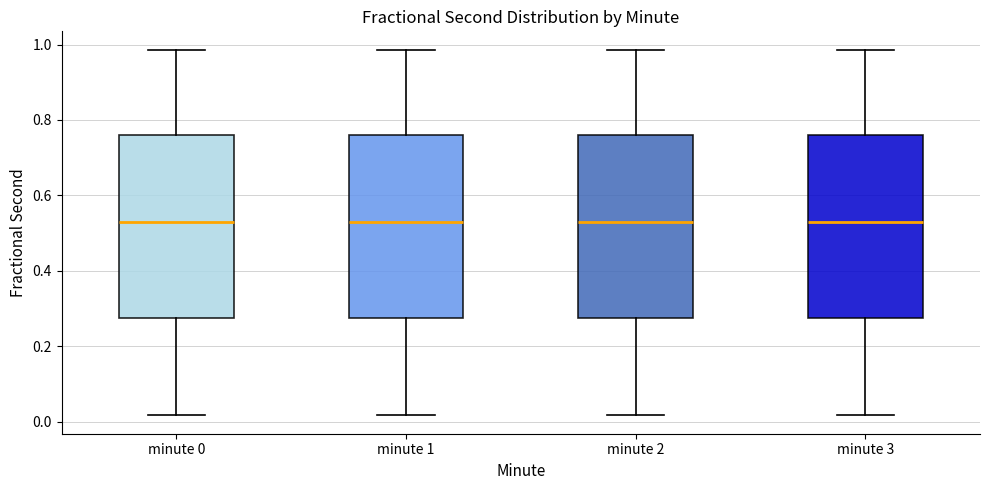

Reading left to right, read every box against the y-axis: the position of its median line, the range the box covers, and the ends of its whiskers. The values are not printed on the chart, so give them approximately, as read against the axis.

minute 0: median 0.52, box 0.28 to 0.76, whiskers 0.02 to 0.98
minute 1: median 0.52, box 0.28 to 0.76, whiskers 0.02 to 0.98
minute 2: median 0.52, box 0.28 to 0.76, whiskers 0.02 to 0.98
minute 3: median 0.52, box 0.28 to 0.76, whiskers 0.02 to 0.98